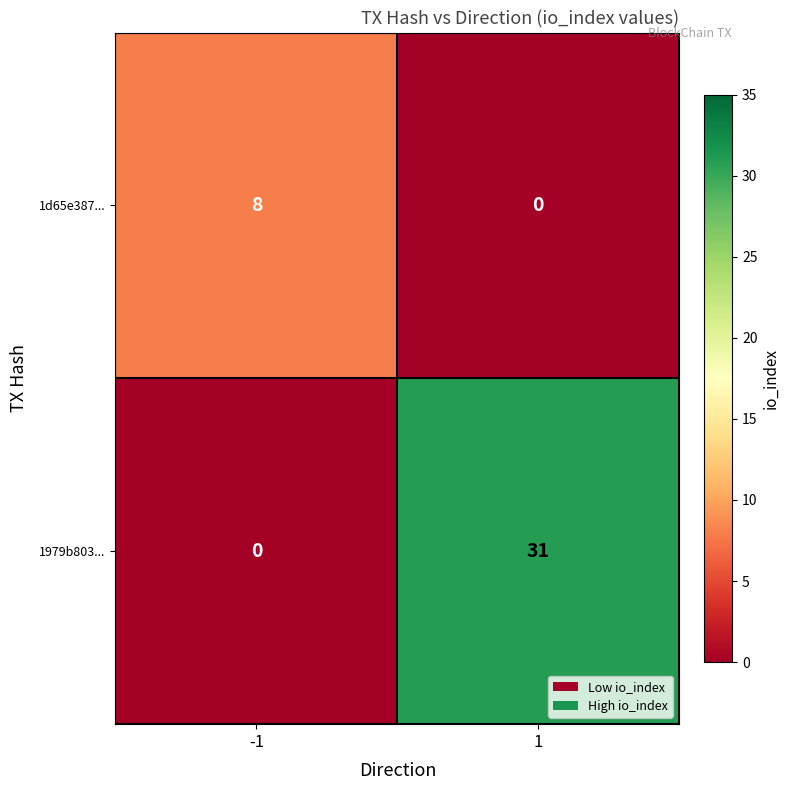

Is it true that 1979b803... equals -21 at -1?

False